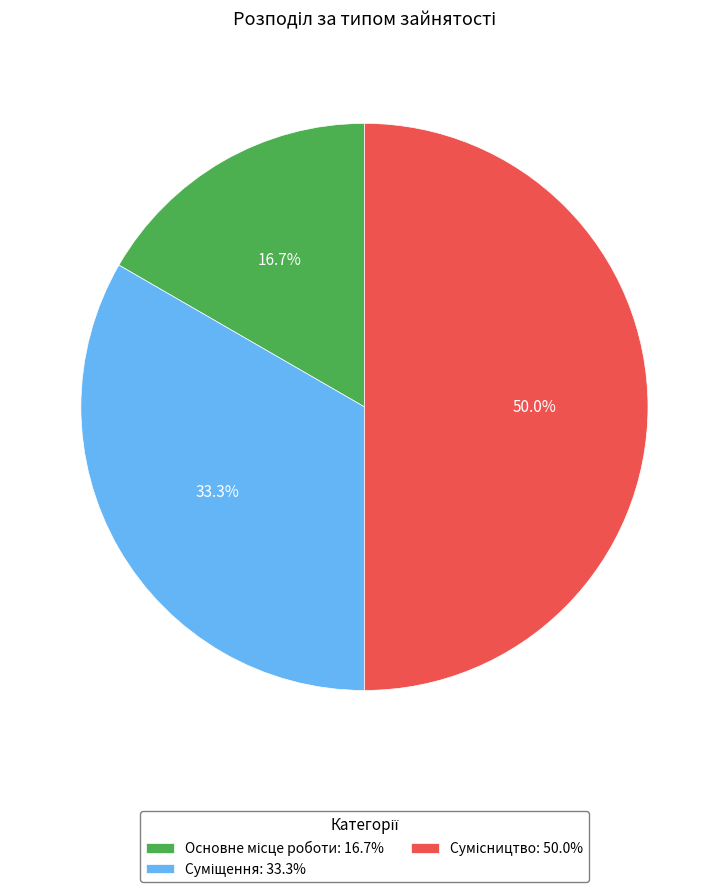

To the nearest percent, what is the combined percentage of Суміщення and Сумісництво?

83%